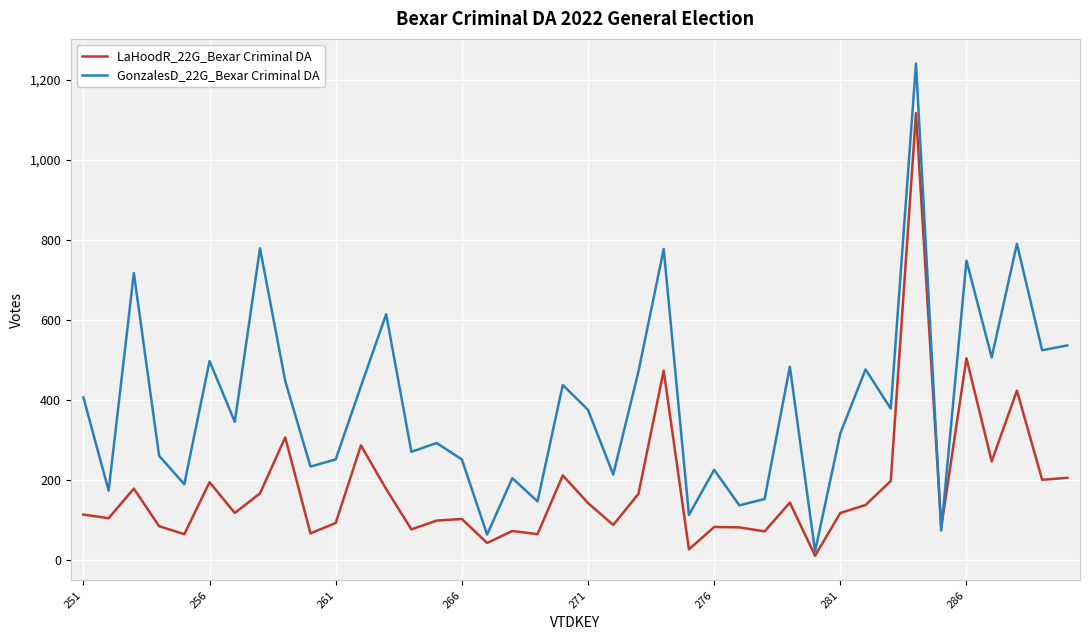

Which series has the widest spread of values?

GonzalesD_22G_Bexar Criminal DA